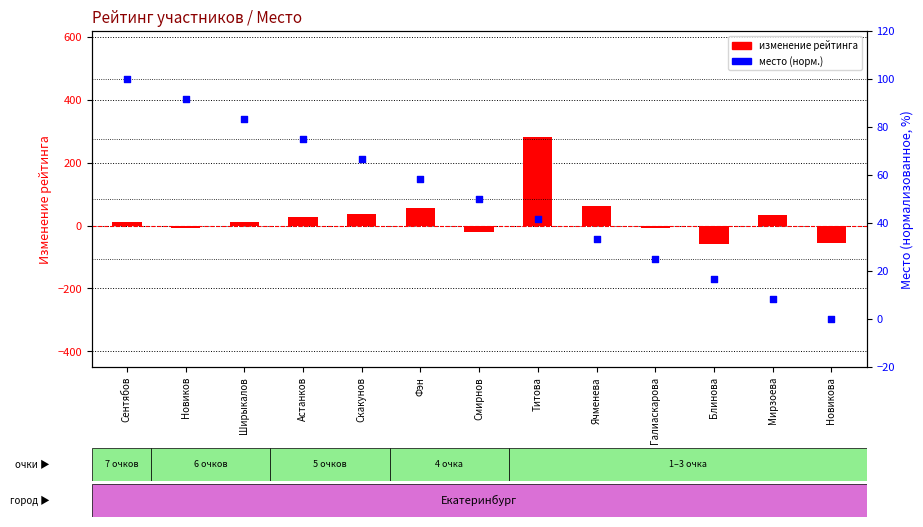

Which series reaches the minimum Y coordinate?

изменение рейтинга